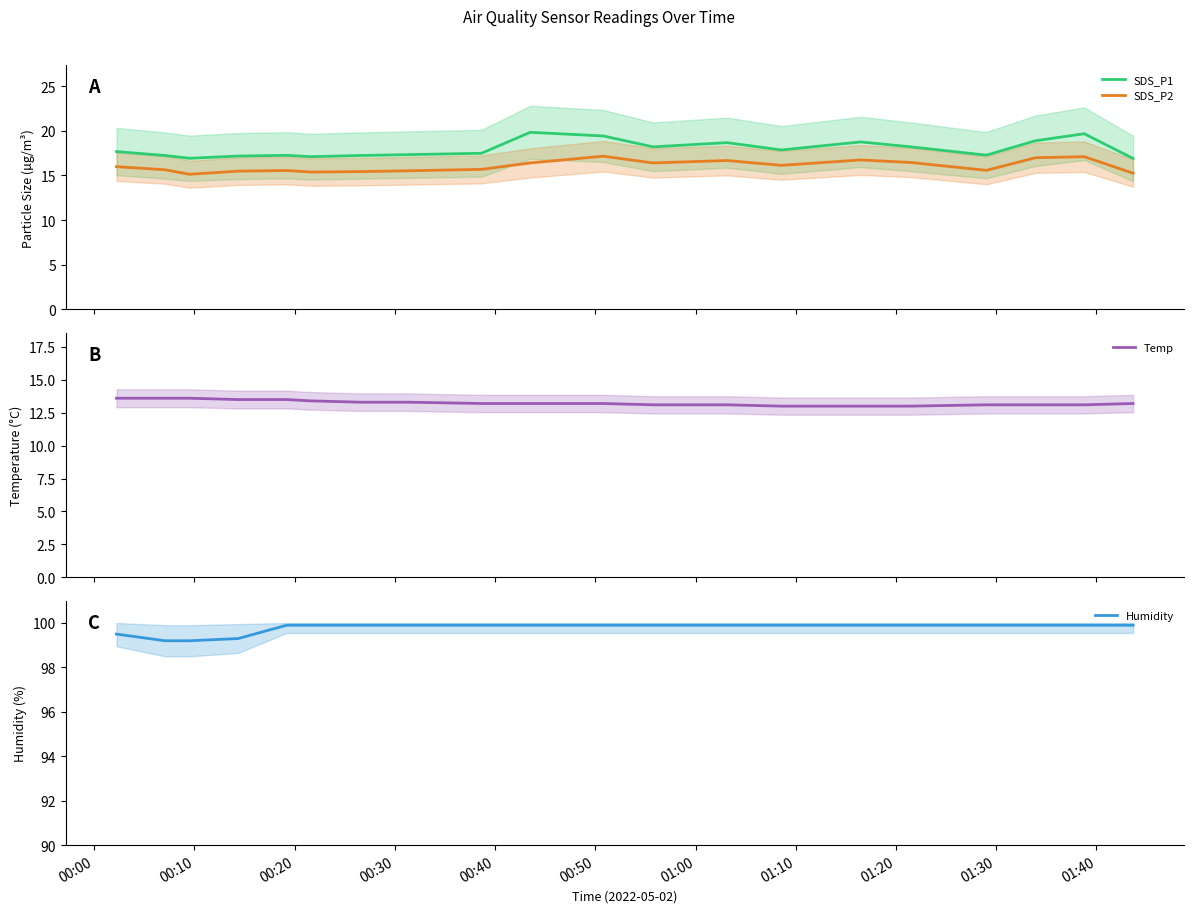

True or false: SDS_P2 and SDS_P1 cross at least once.

False